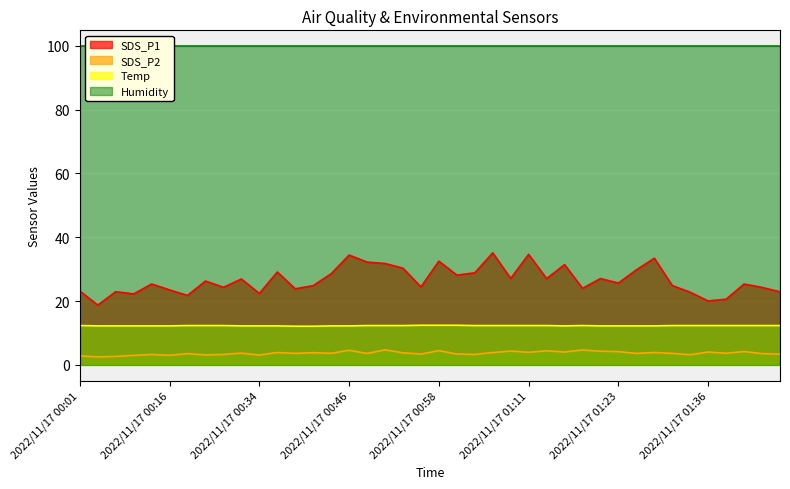

At which label does Temp reach its minimum?

2022/11/17 00:39